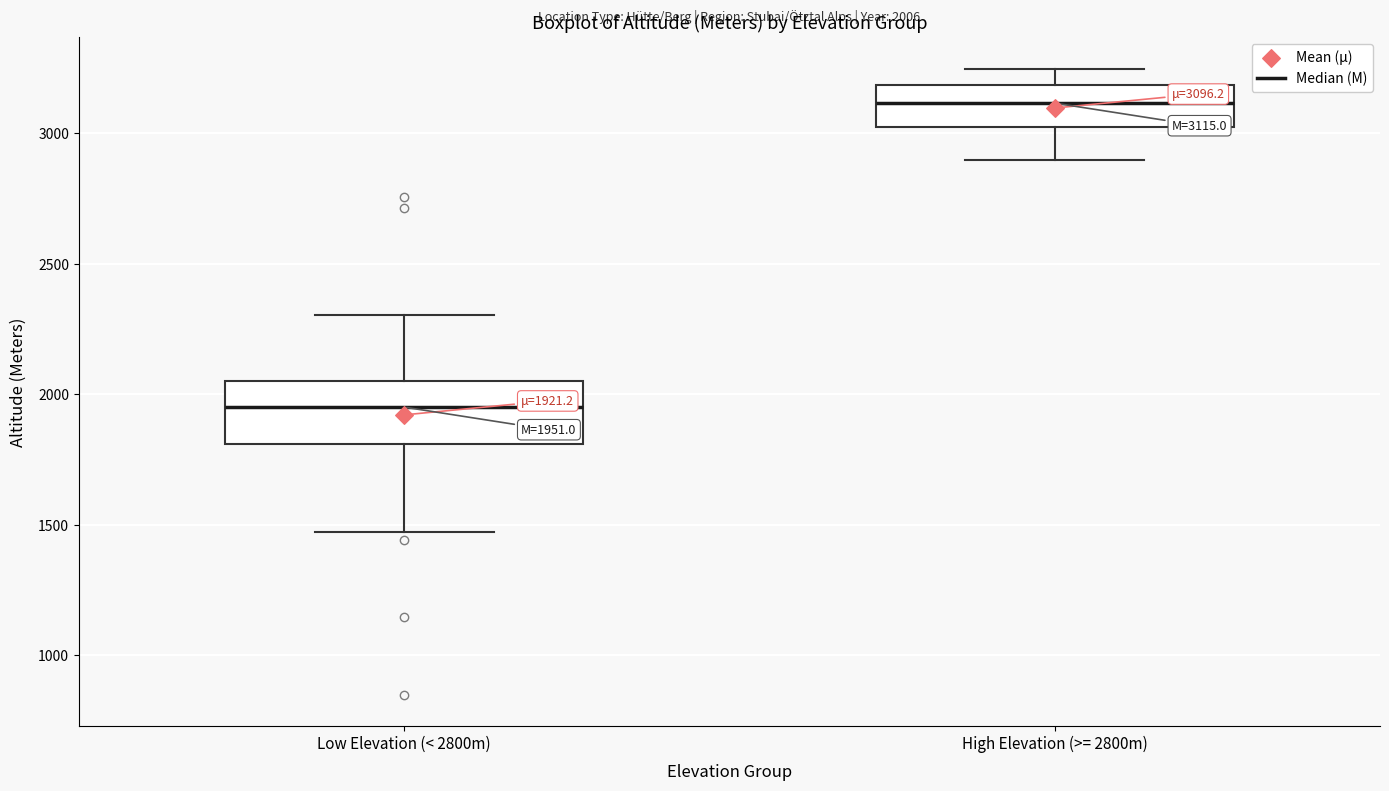

Which box has the lowest median line?

Low Elevation (< 2800m)